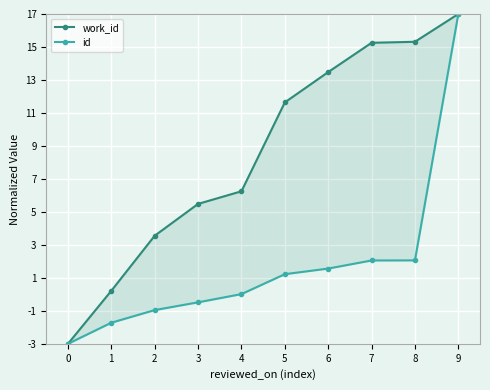

Which series changed the most between 4 and 7?

work_id